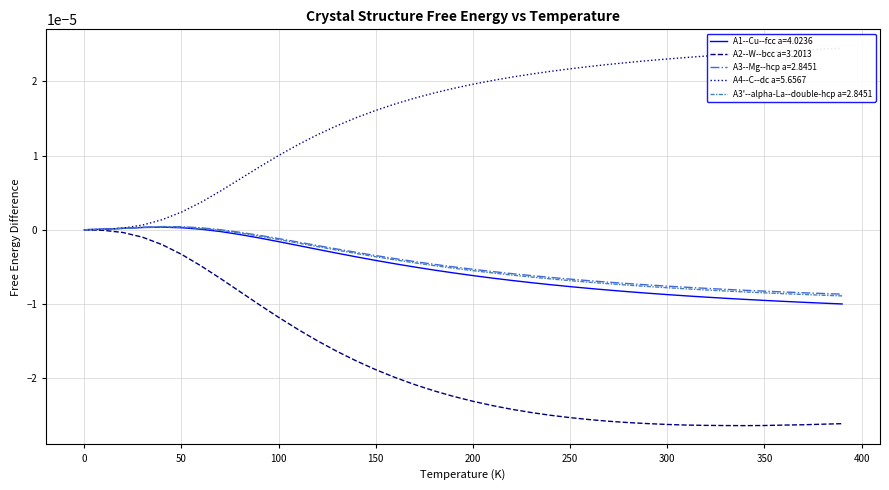

The value of A2--W--bcc a=3.2013 at 0 is 0.0. True or false?

True